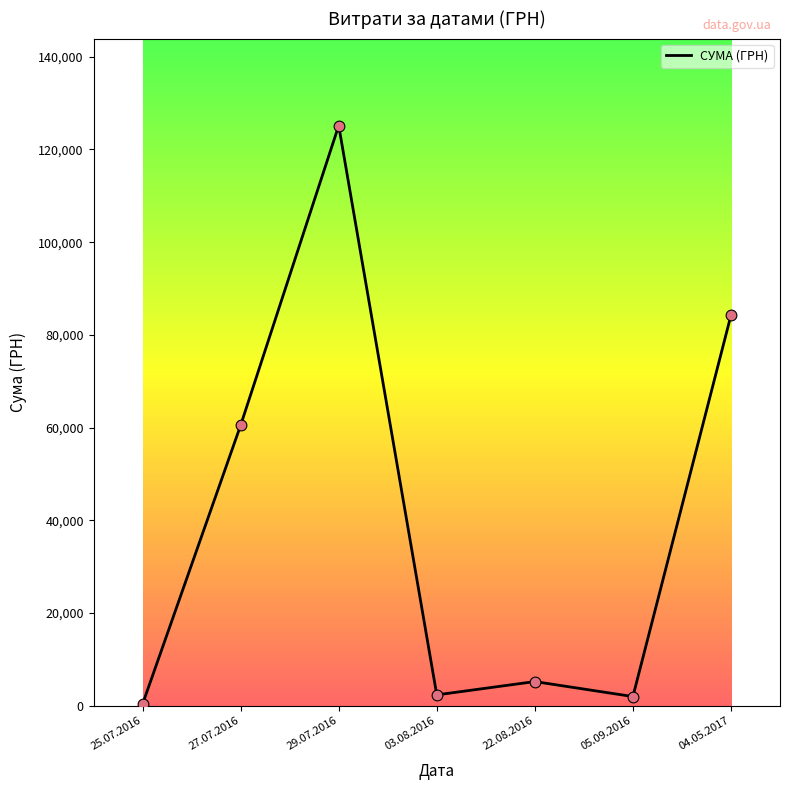

Which has a higher value, 22.08.2016 or 04.05.2017?

04.05.2017